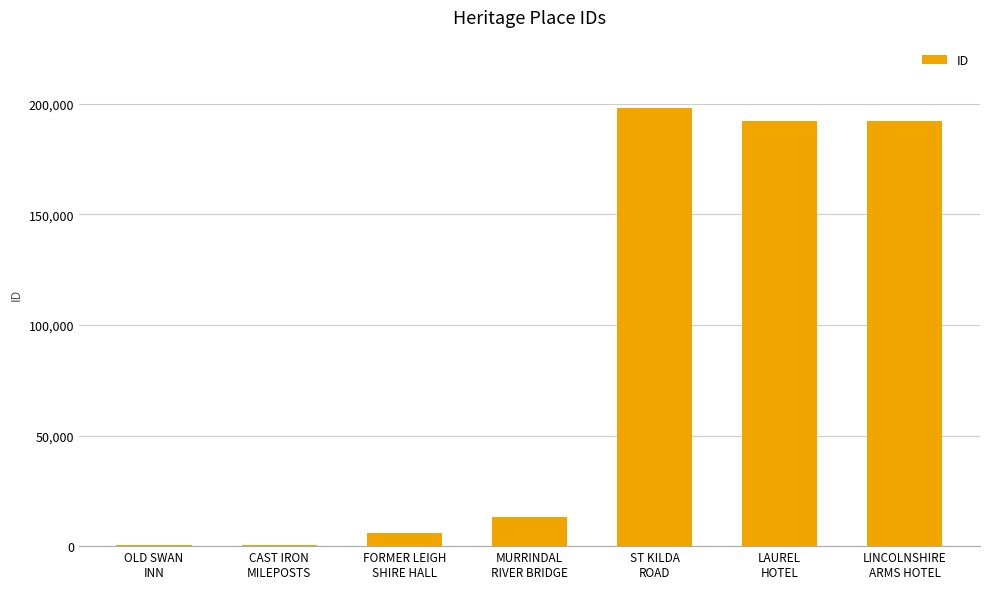

What is the sum of all values?

602835